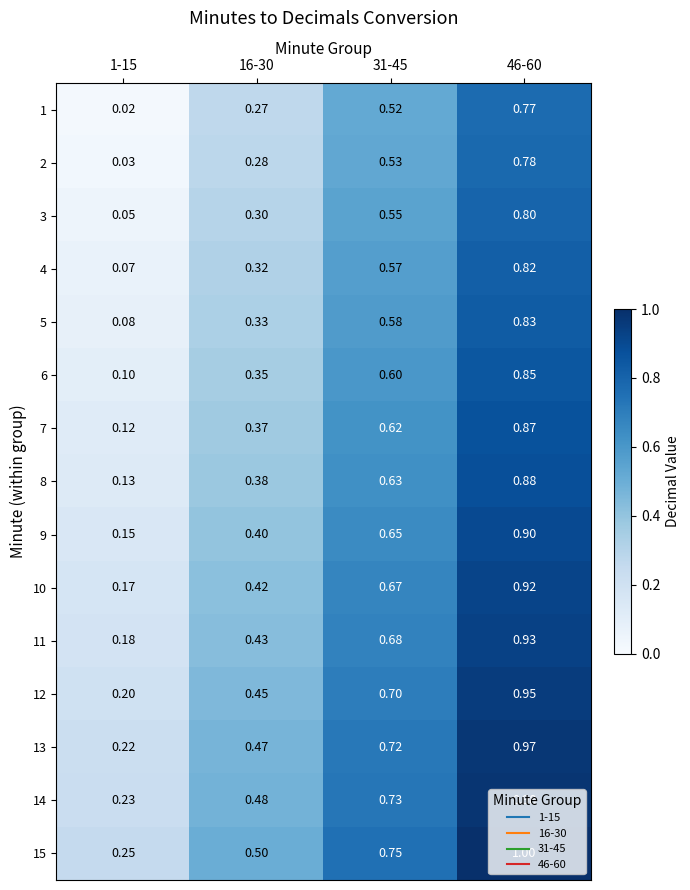

Count the number of categories in the chart.

4